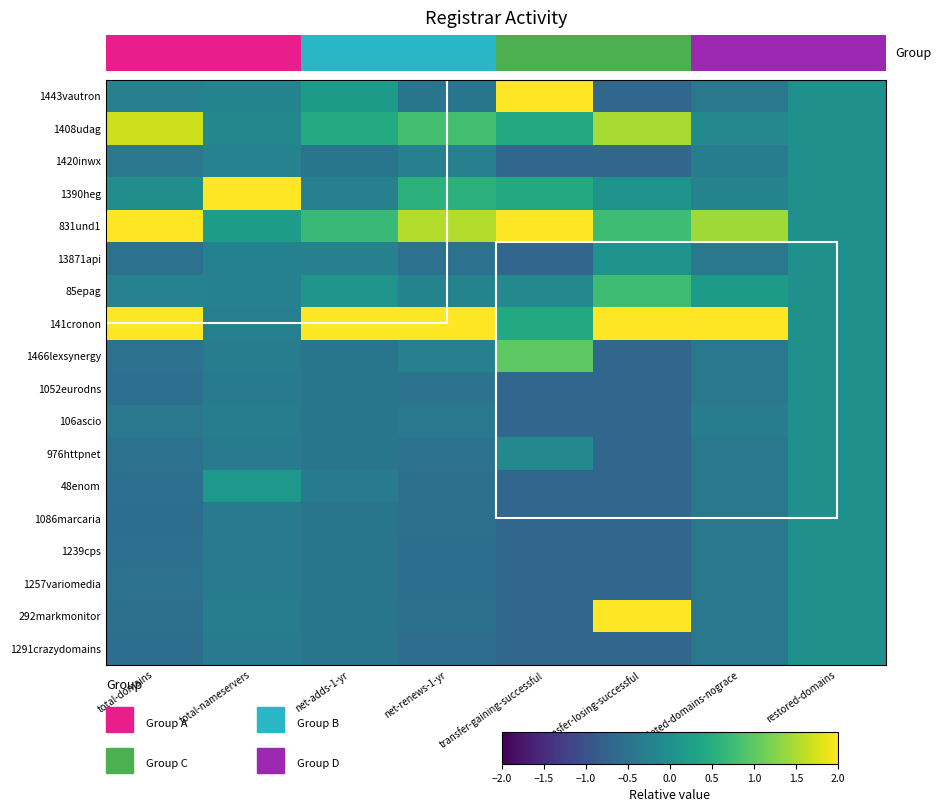

What is the difference between the maximum and minimum values in the 1443vautron series?

2.8